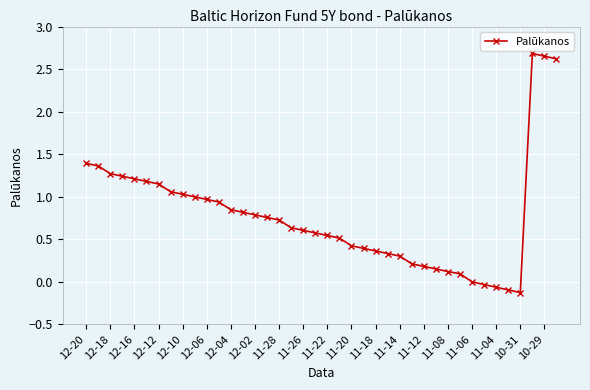

What is the difference between the second highest and minimum values?

2.8